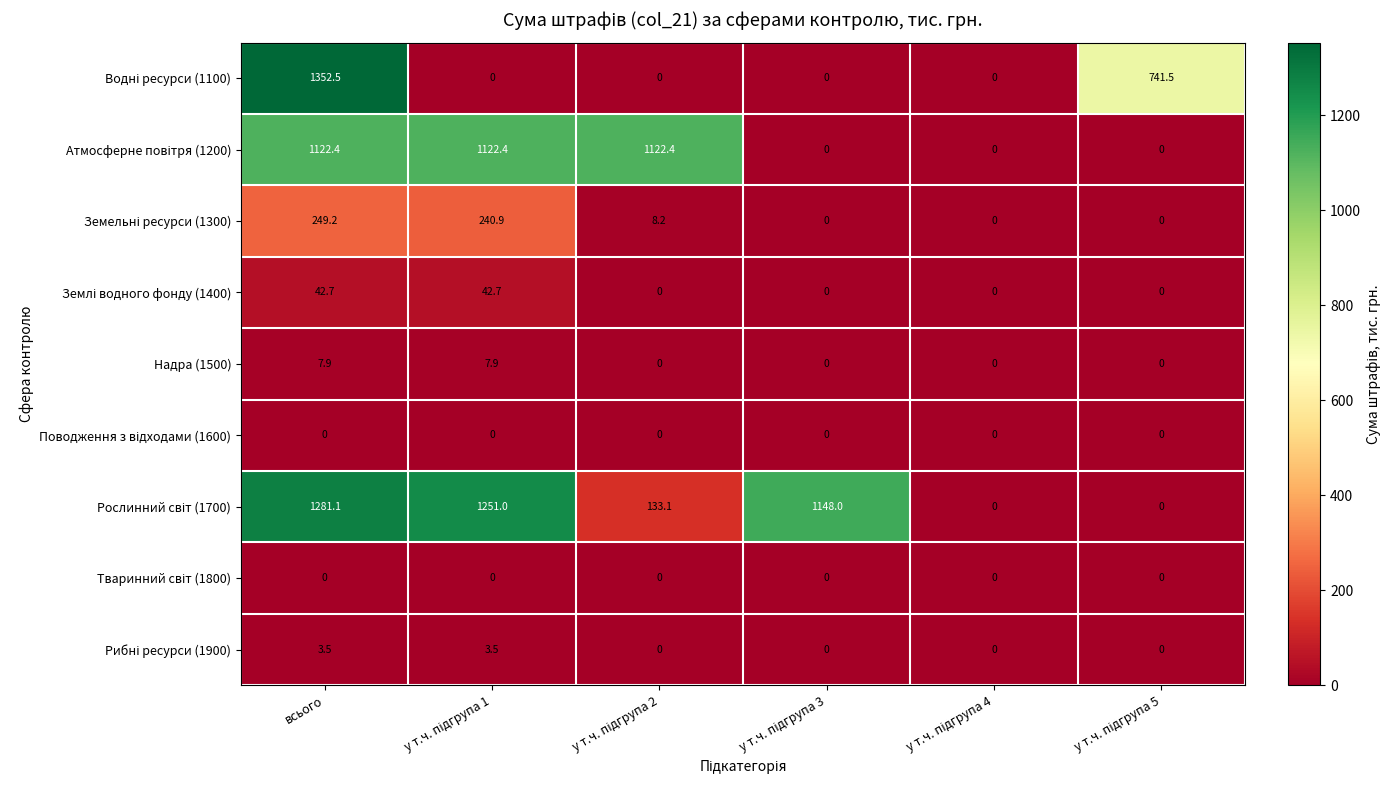

At which category is the sum across all series the highest?

всього